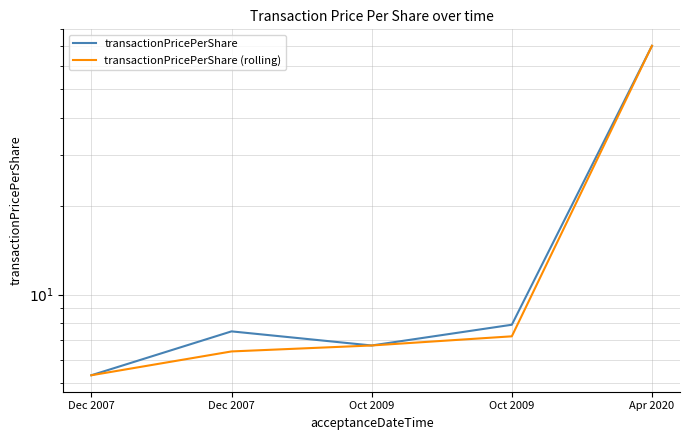

List the labels in order of transactionPricePerShare (rolling) value, largest first.

Apr 2020, Oct 2009, Oct 2009, Dec 2007, Dec 2007